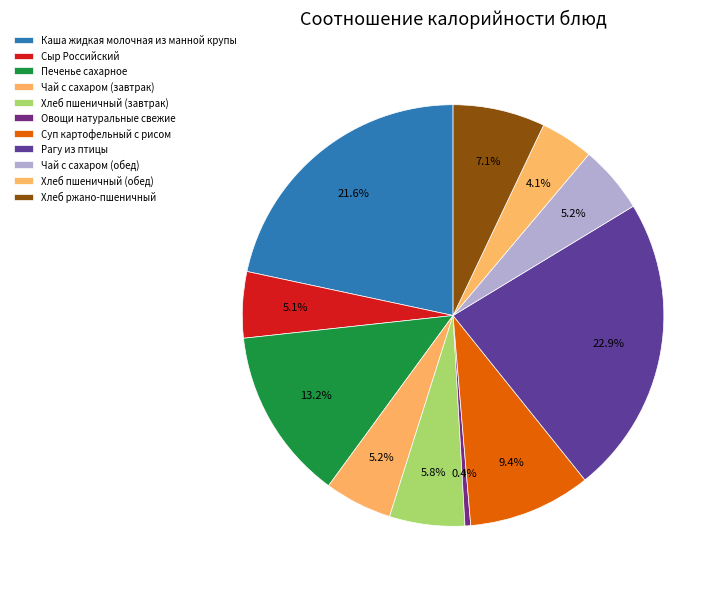

How many segments does this pie chart have?

11